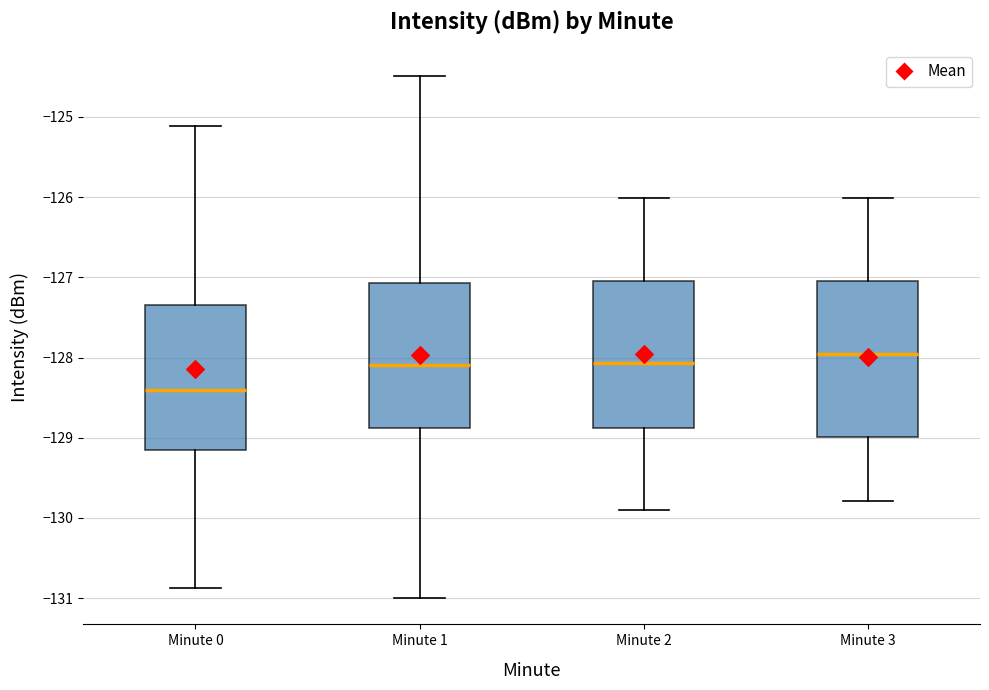

Which box has the lowest median line?

Minute 0